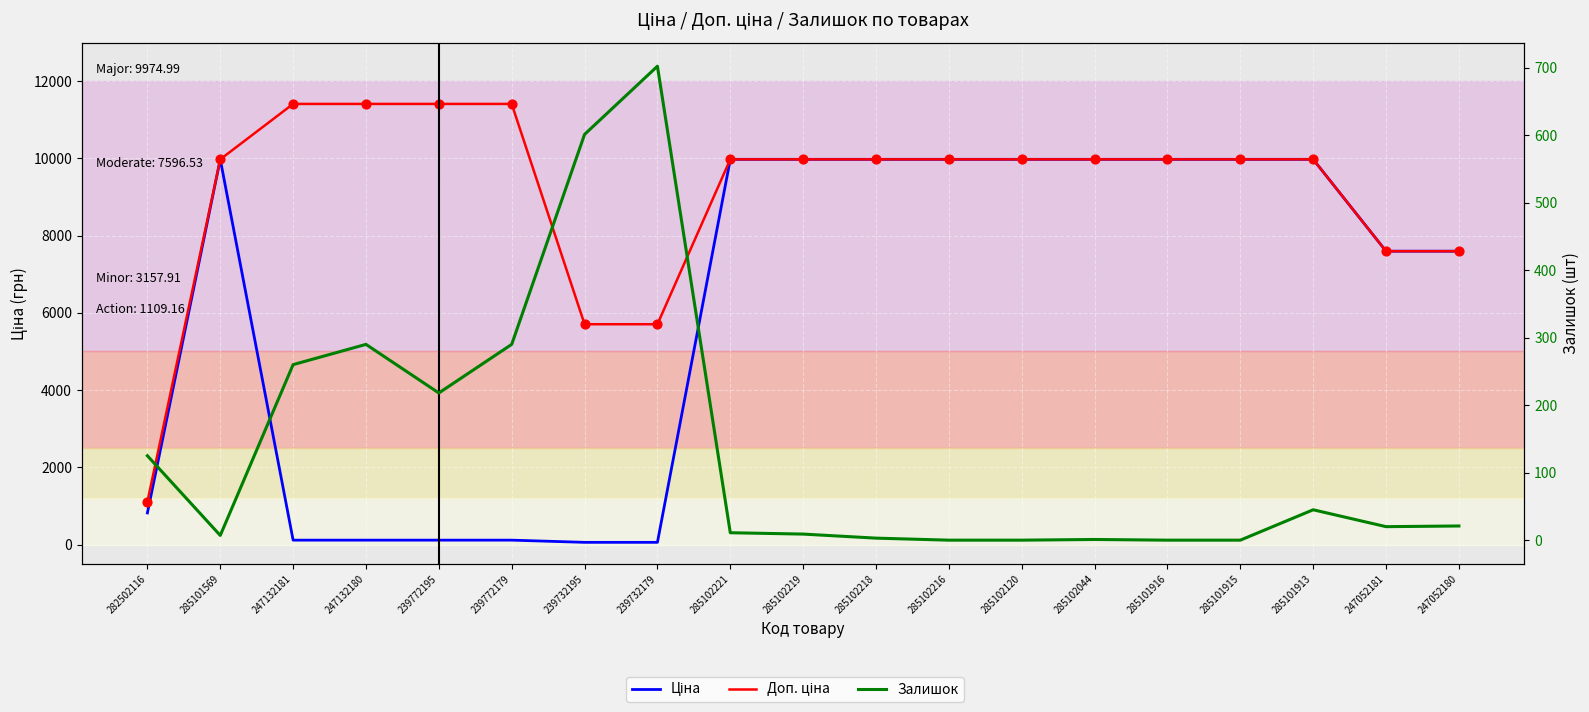

At which category is the sum across all series the highest?

285101913